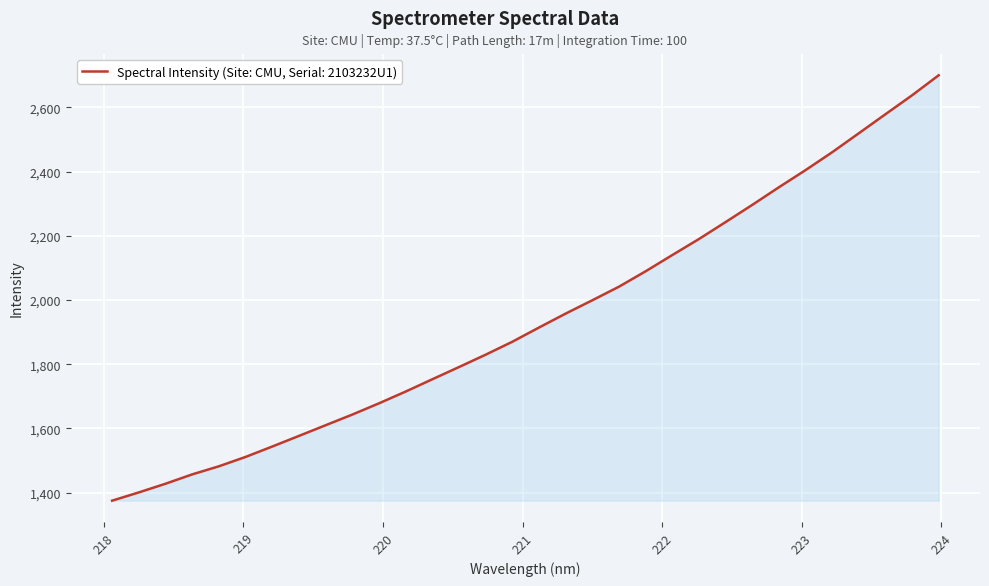

What is the maximum value shown in the chart?

2700.0